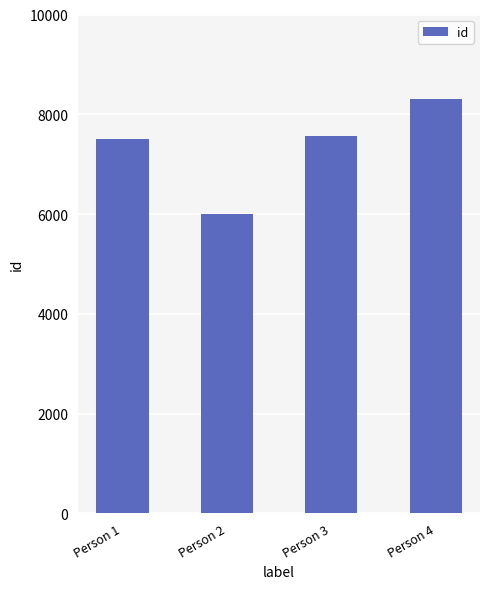

Read the value at Person 1, to the nearest 10.

7500